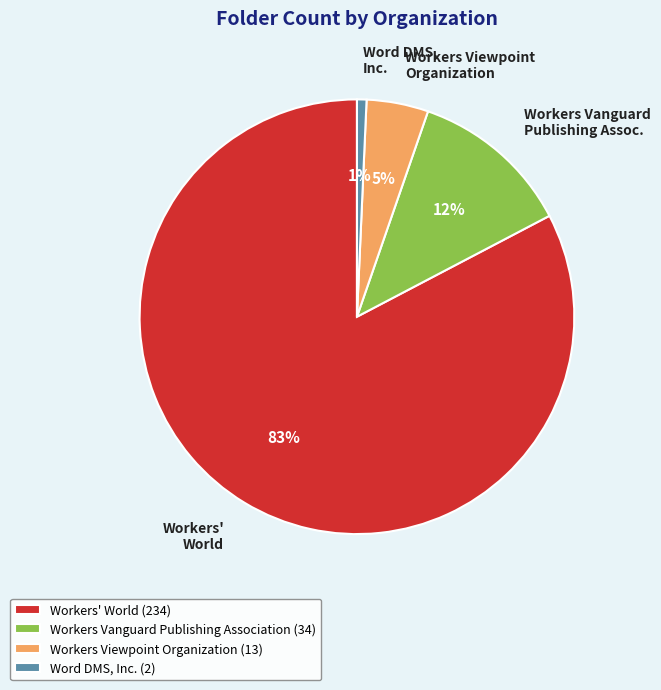

True or false: Workers Viewpoint Organization accounts for 14% of the total.

False